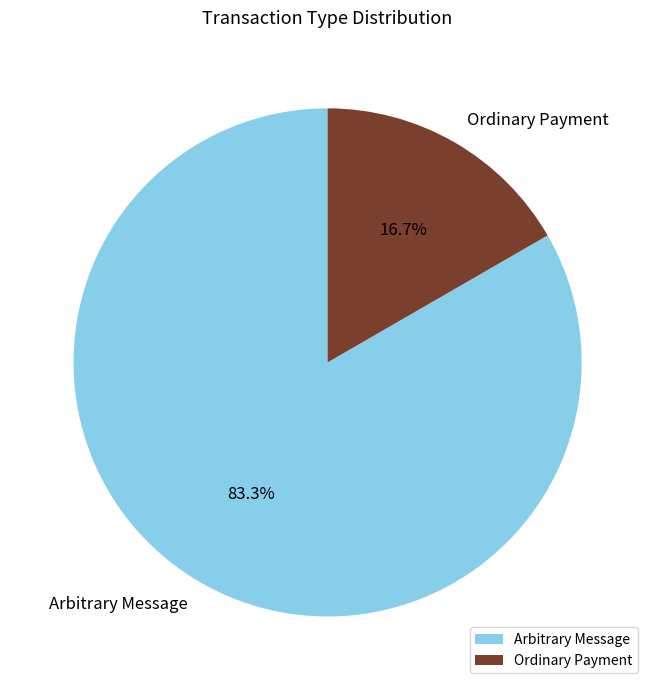

The Ordinary Payment slice represents 7% of the pie. True or false?

False